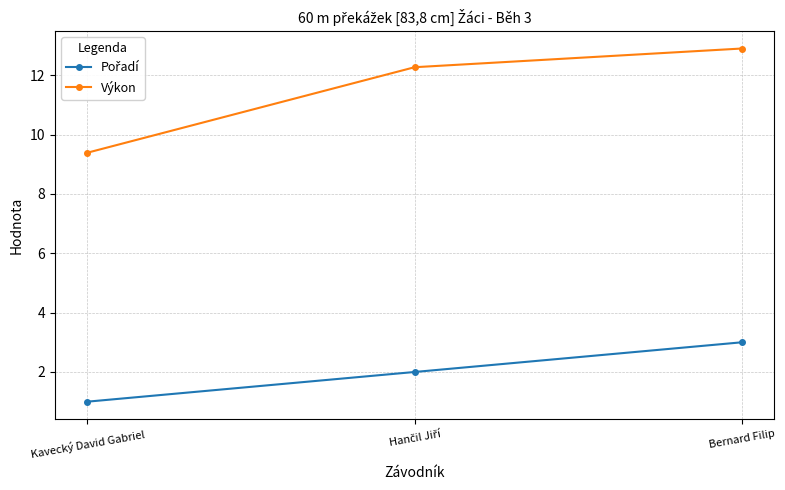

Which category has the highest value across all series?

Bernard Filip